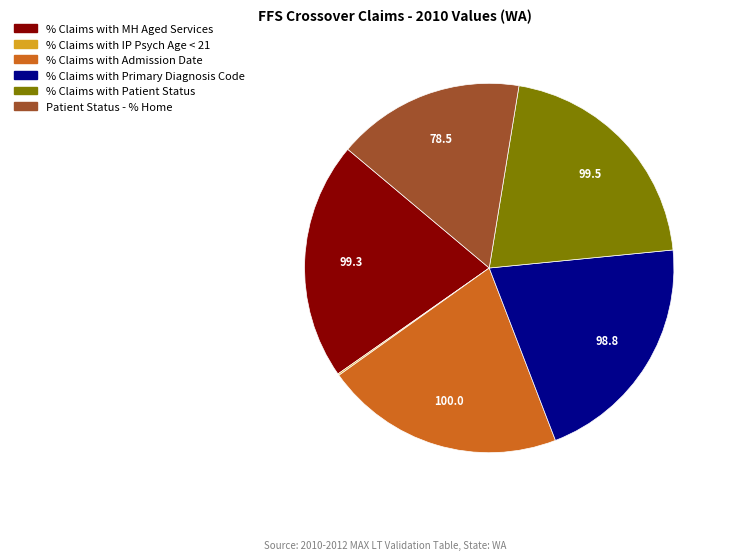

Combined, do % Claims with Admission Date and % Claims with Patient Status account for over 50%?

No